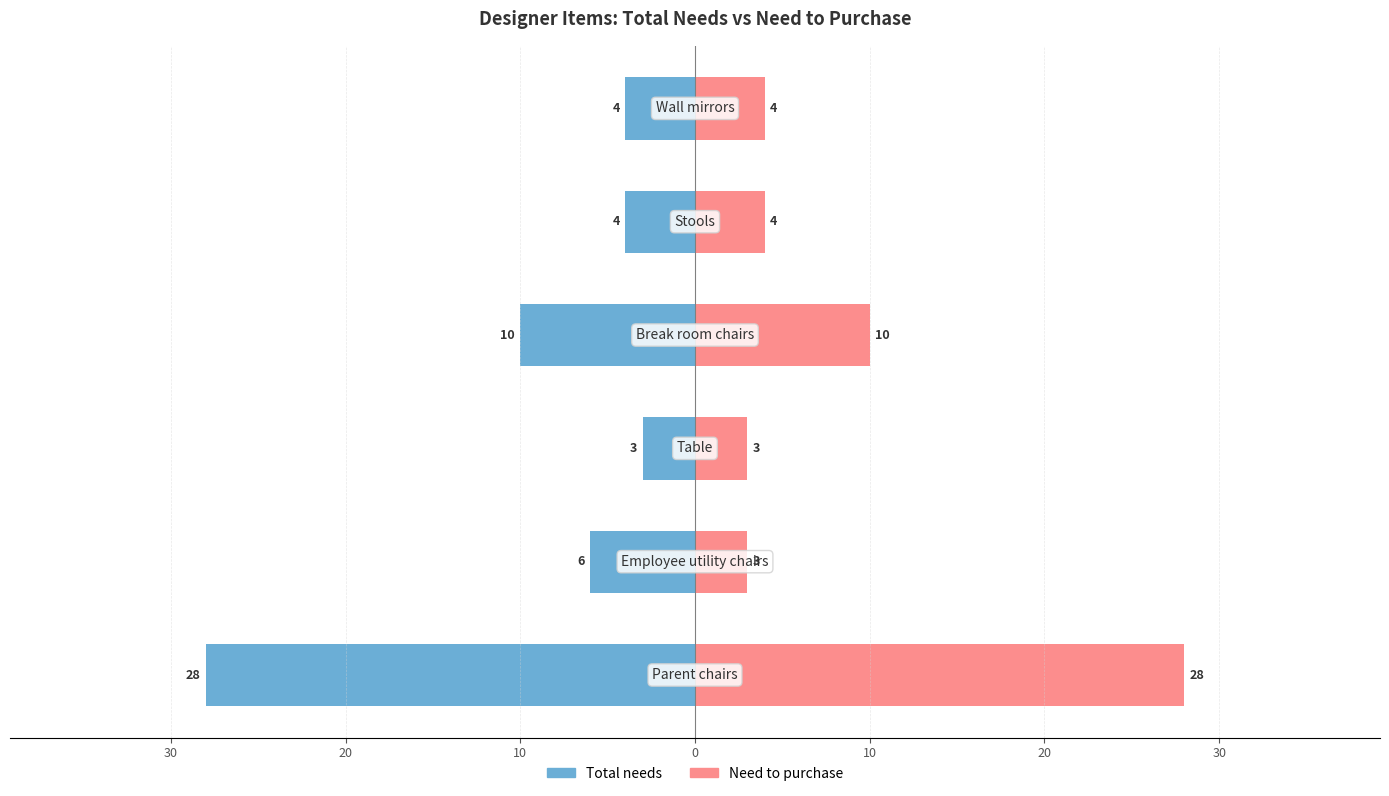

The value of Total needs at 10 is -16. True or false?

False